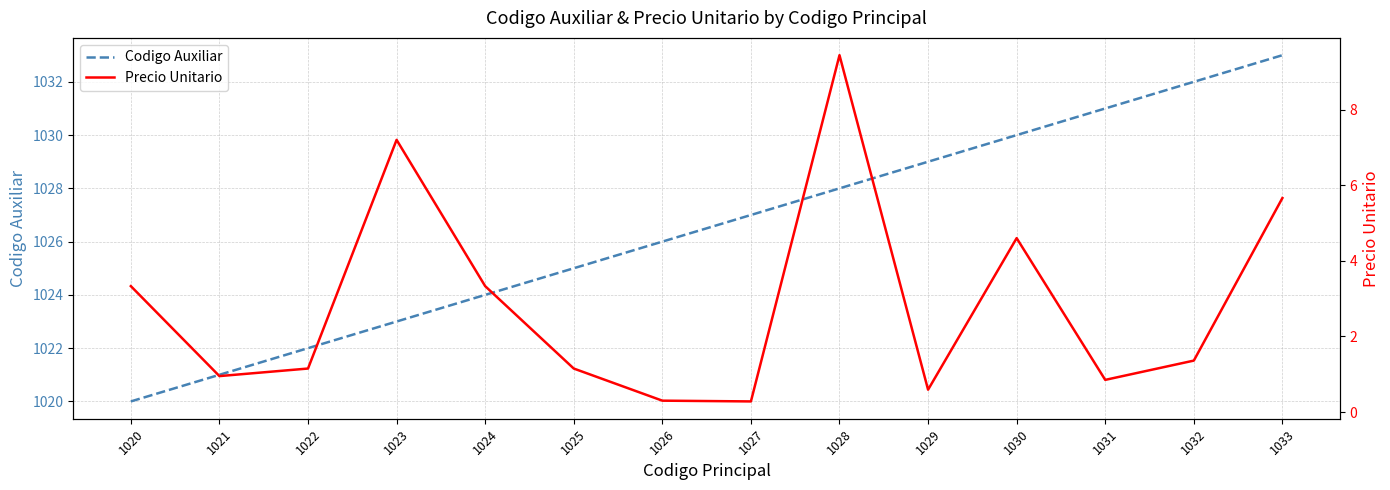

Read the Precio Unitario value at 1032.

1.4